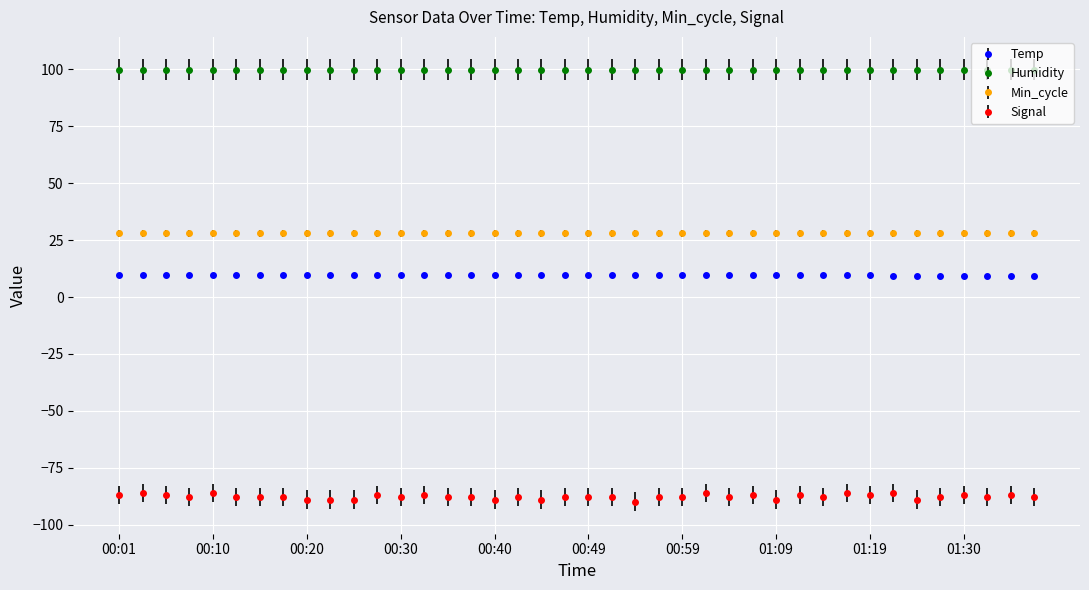

Which series has the largest total across all categories?

Humidity